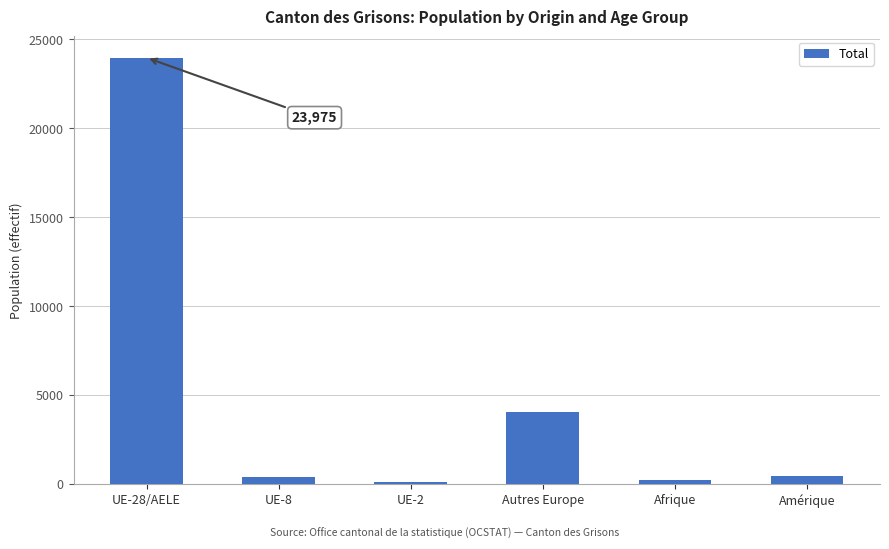

What is the maximum value shown in the chart?

23975